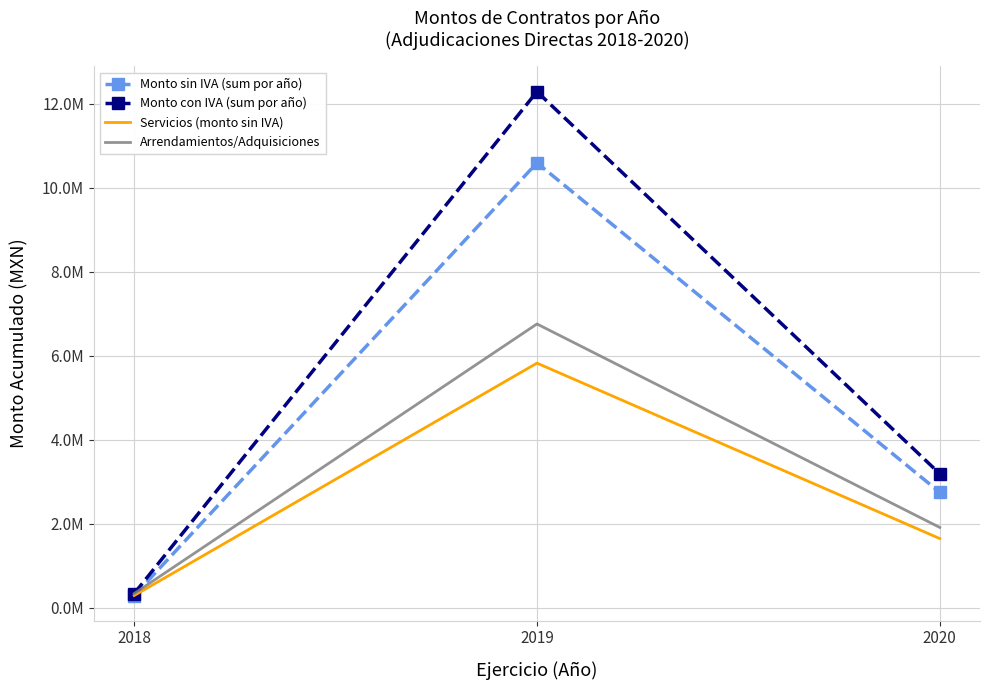

What are all the series names shown in the legend?

Monto sin IVA (sum por año), Monto con IVA (sum por año), Servicios (monto sin IVA), Arrendamientos/Adquisiciones